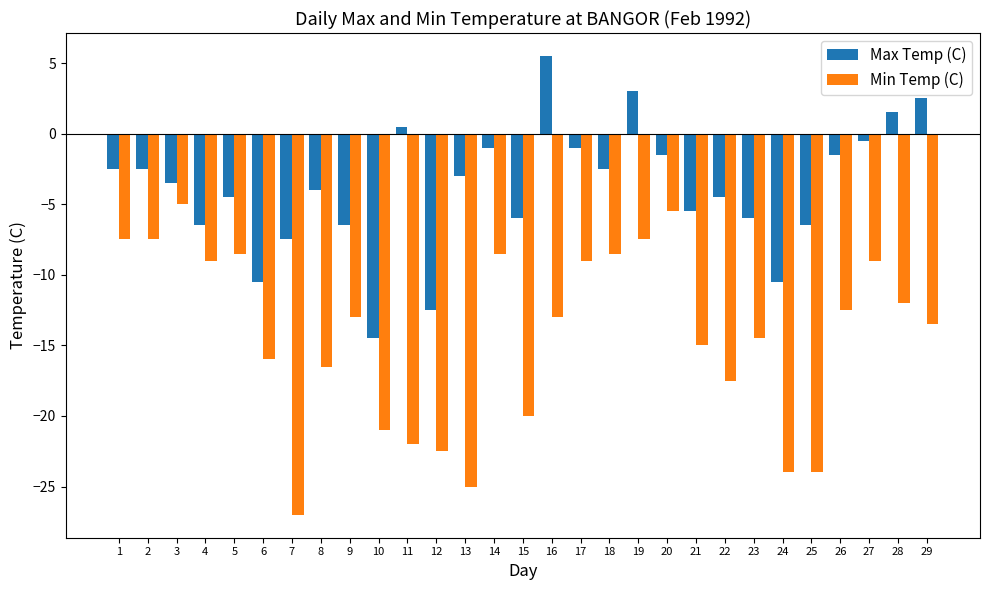

What are all the series names shown in the legend?

Max Temp (C), Min Temp (C)